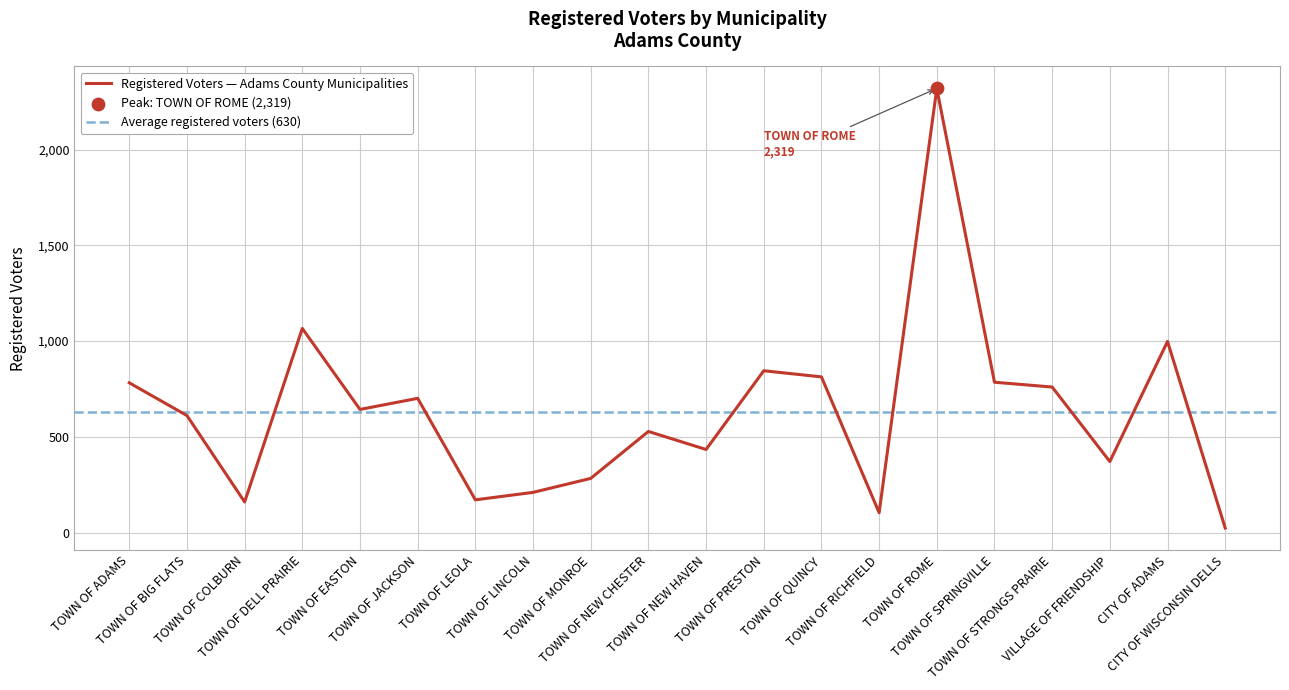

What is the ratio of the value at TOWN OF STRONGS PRAIRIE to the value at TOWN OF RICHFIELD?

7.3